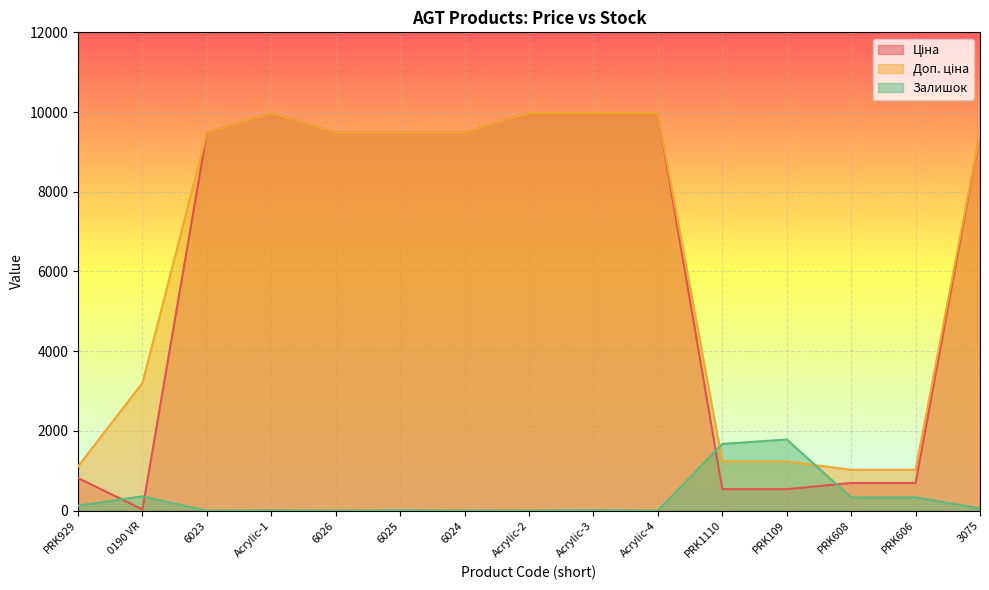

Does the chart display data point markers on the line(s)?

No